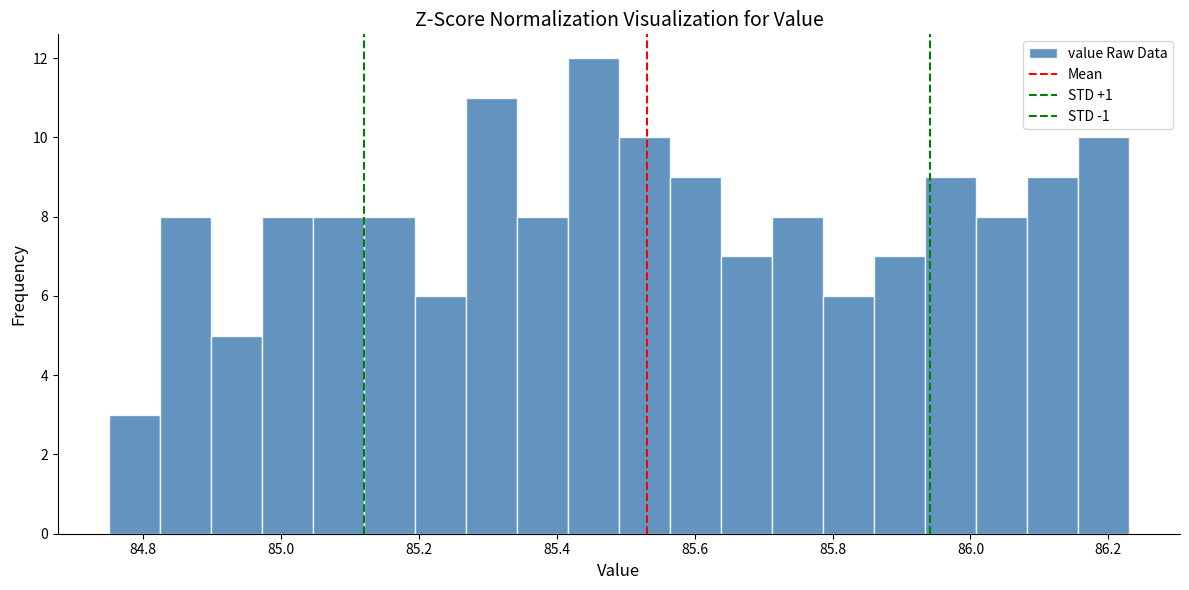

Read against the x-axis, roughly where is the centre of the tallest bar?

85.46